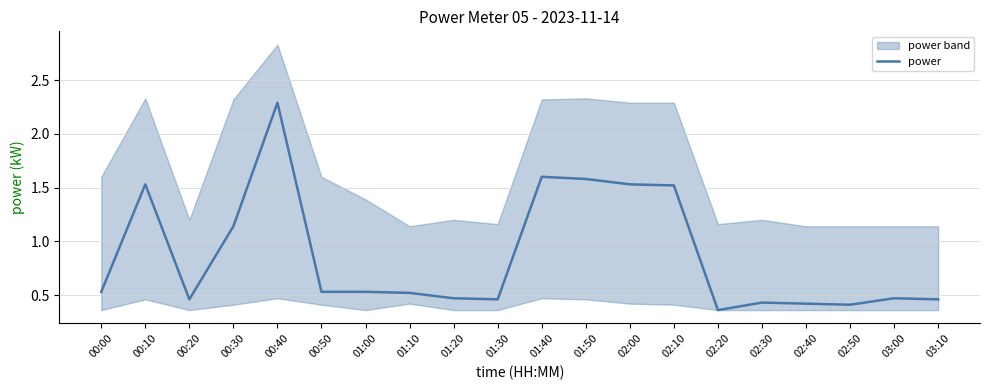

What is the minimum value shown in the chart?

0.4